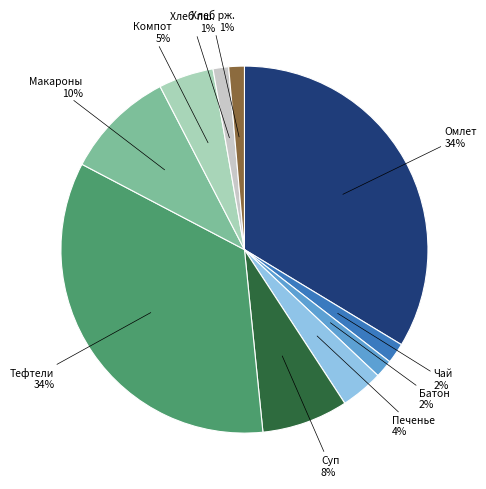

To the nearest percent, what percentage of the pie is Хлеб рж.?

1%